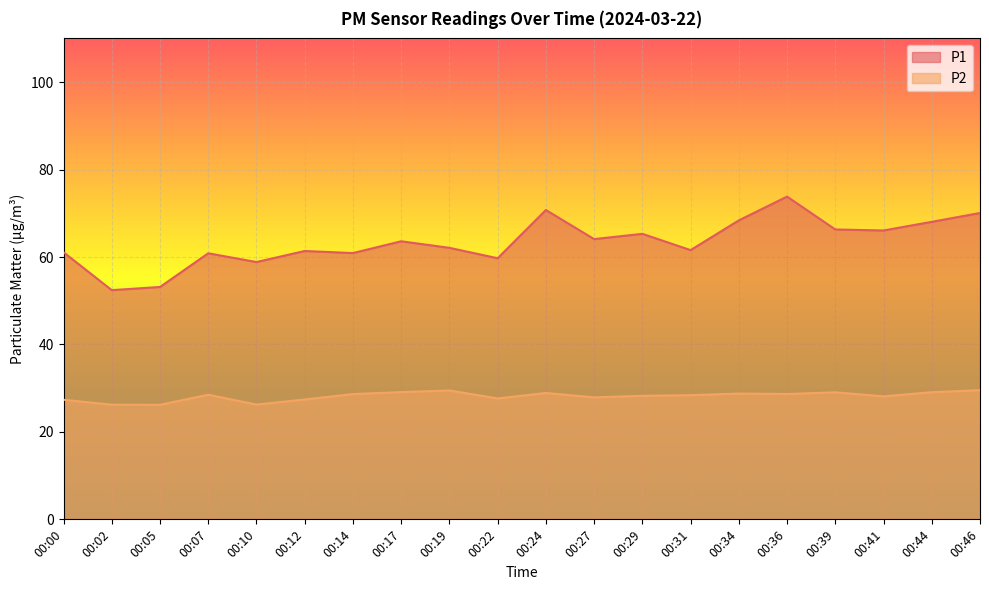

Which category has the highest value across all series?

00:36